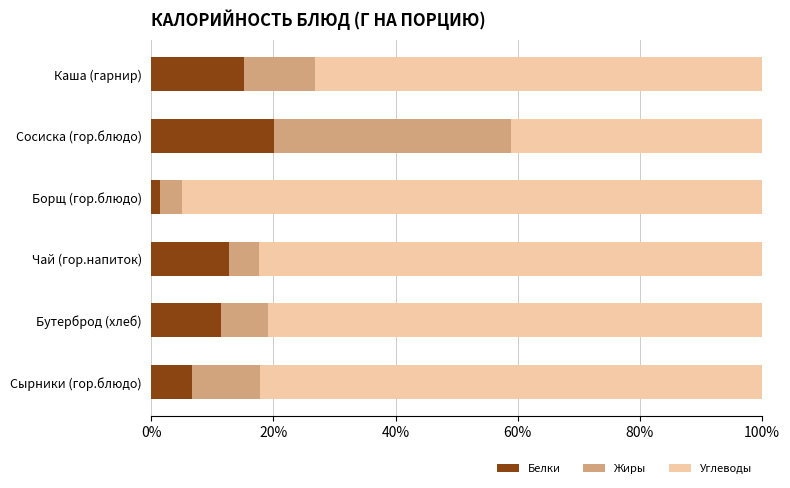

What is the total value across all series at Бутерброд (хлеб)?

100.0